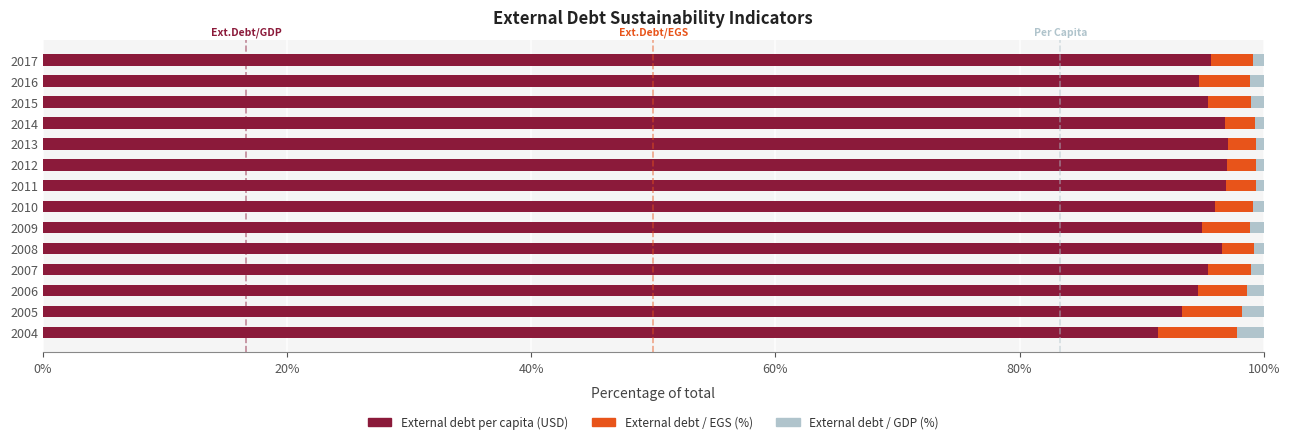

The value of External debt per capita (USD) at 2007 is 95.5. True or false?

True